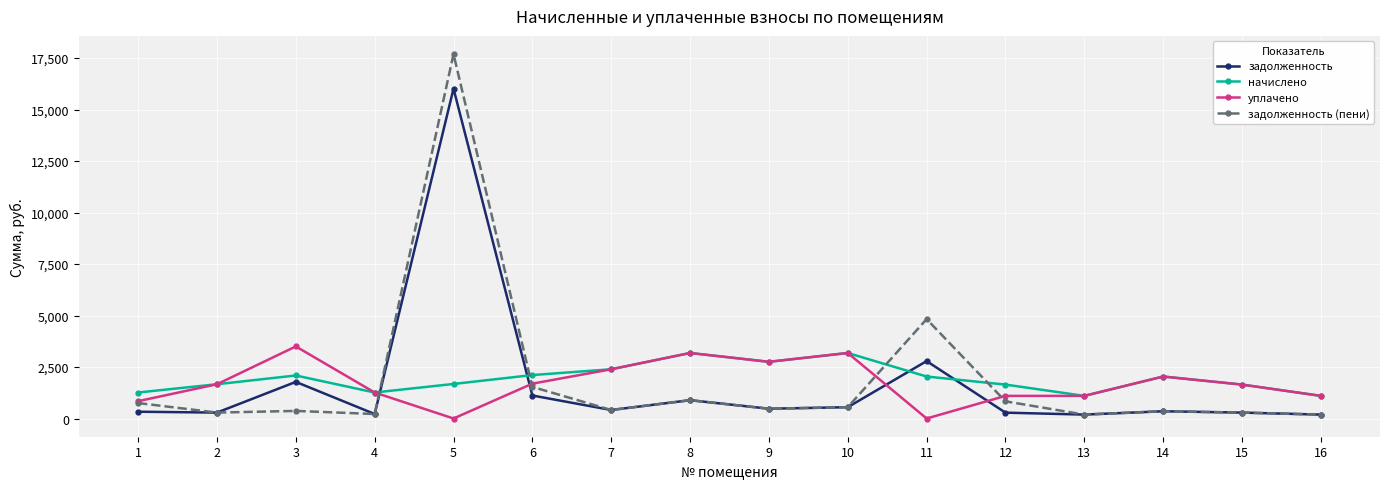

True or false: задолженность and задолженность (пени) cross at least once.

True